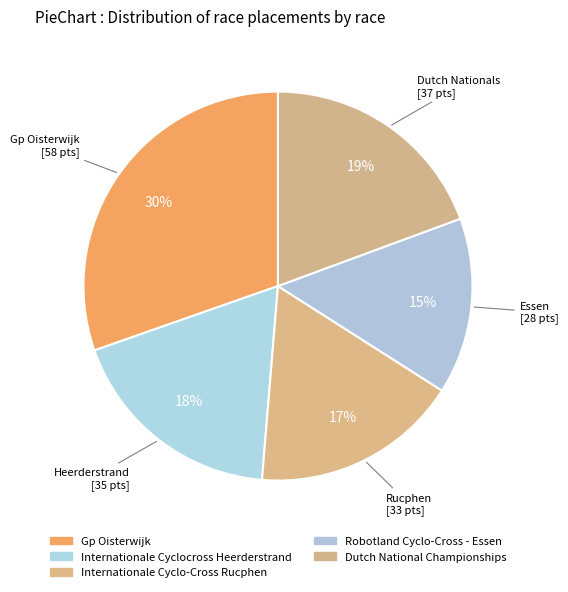

Which has a higher value, Internationale Cyclo-Cross Rucphen or Dutch National Championships?

Dutch National Championships